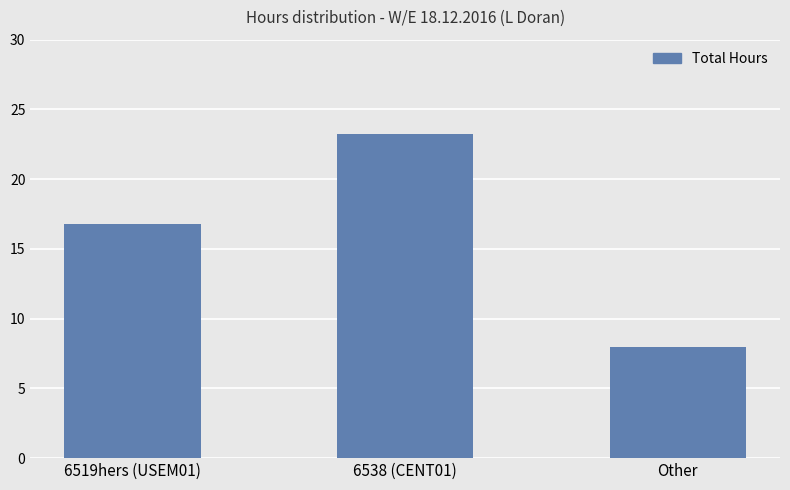

What is the value of the 3rd bar from the left?

8.0